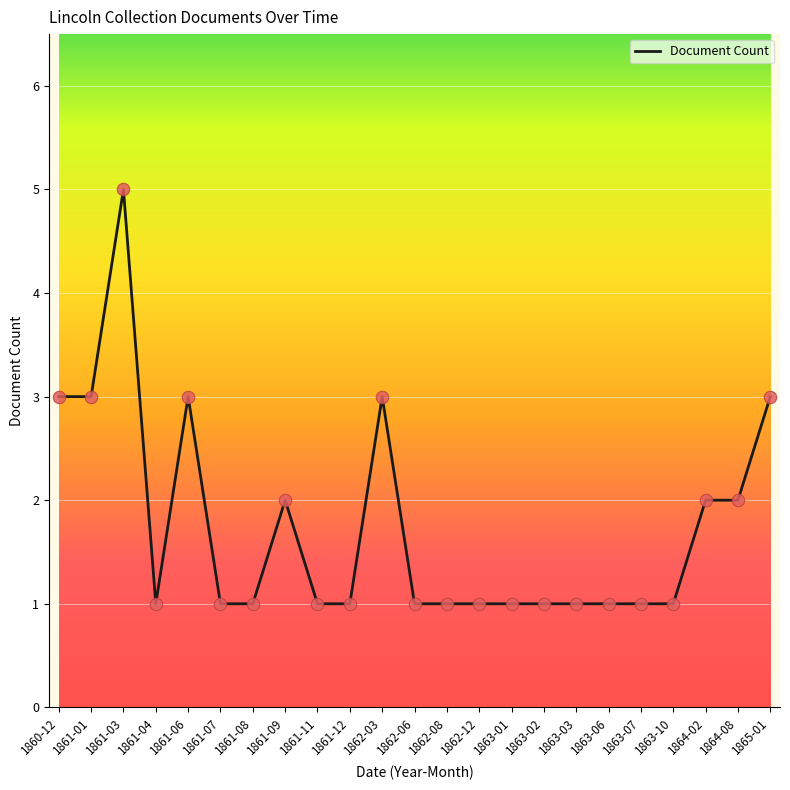

Approximately how many times larger is the value at 1863-02 compared to 1863-03?

1.0